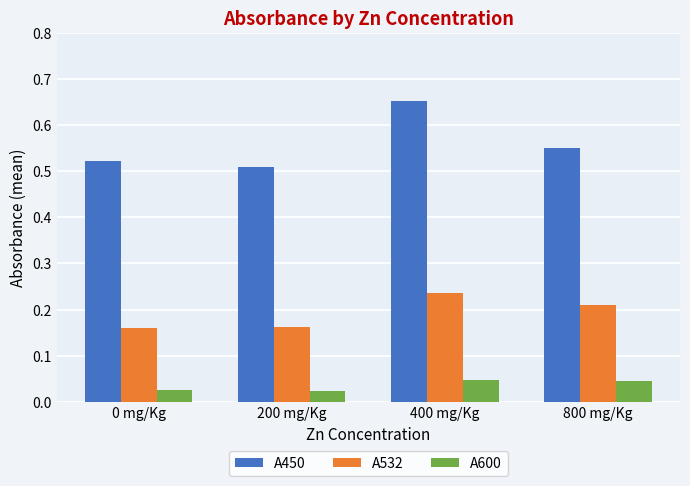

Is it true that A450 equals 0.3 at 200 mg/Kg?

False